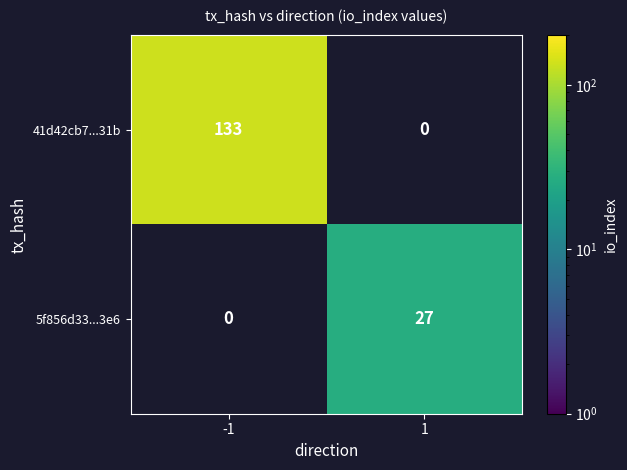

Which category has the highest value across all series?

-1